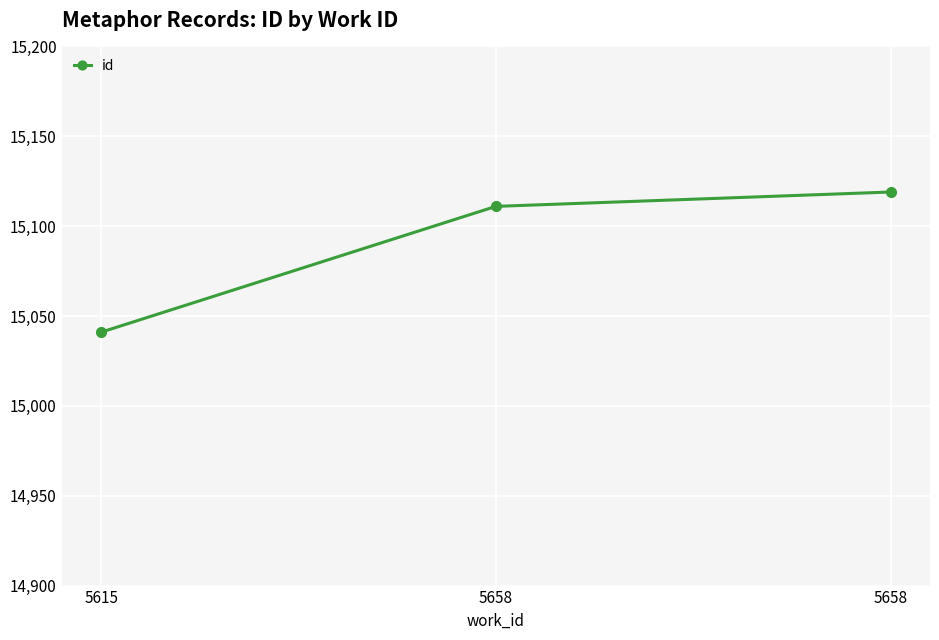

Reading left to right, what are all the values shown in this chart?

5615=15041	5658=15111	5658=15119